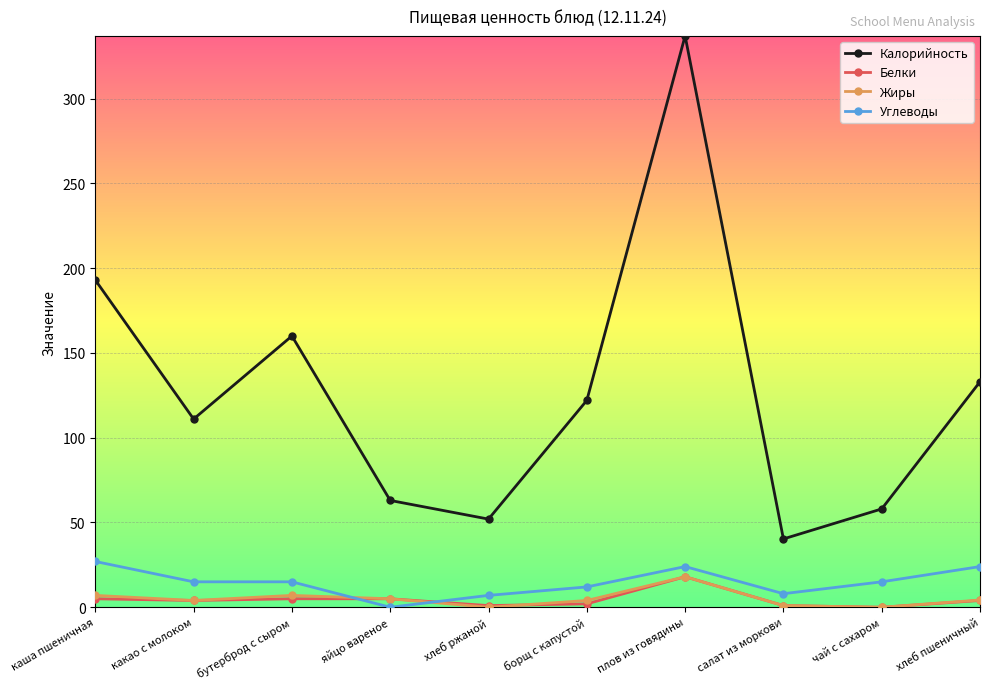

In Калорийность, how many points are higher than both neighbors (excluding endpoints)?

2